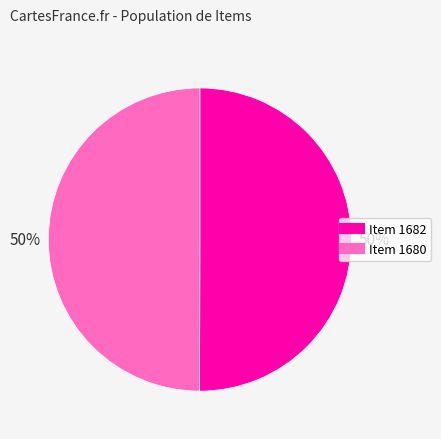

Is it true that Item 1680 is 64% of the pie?

False